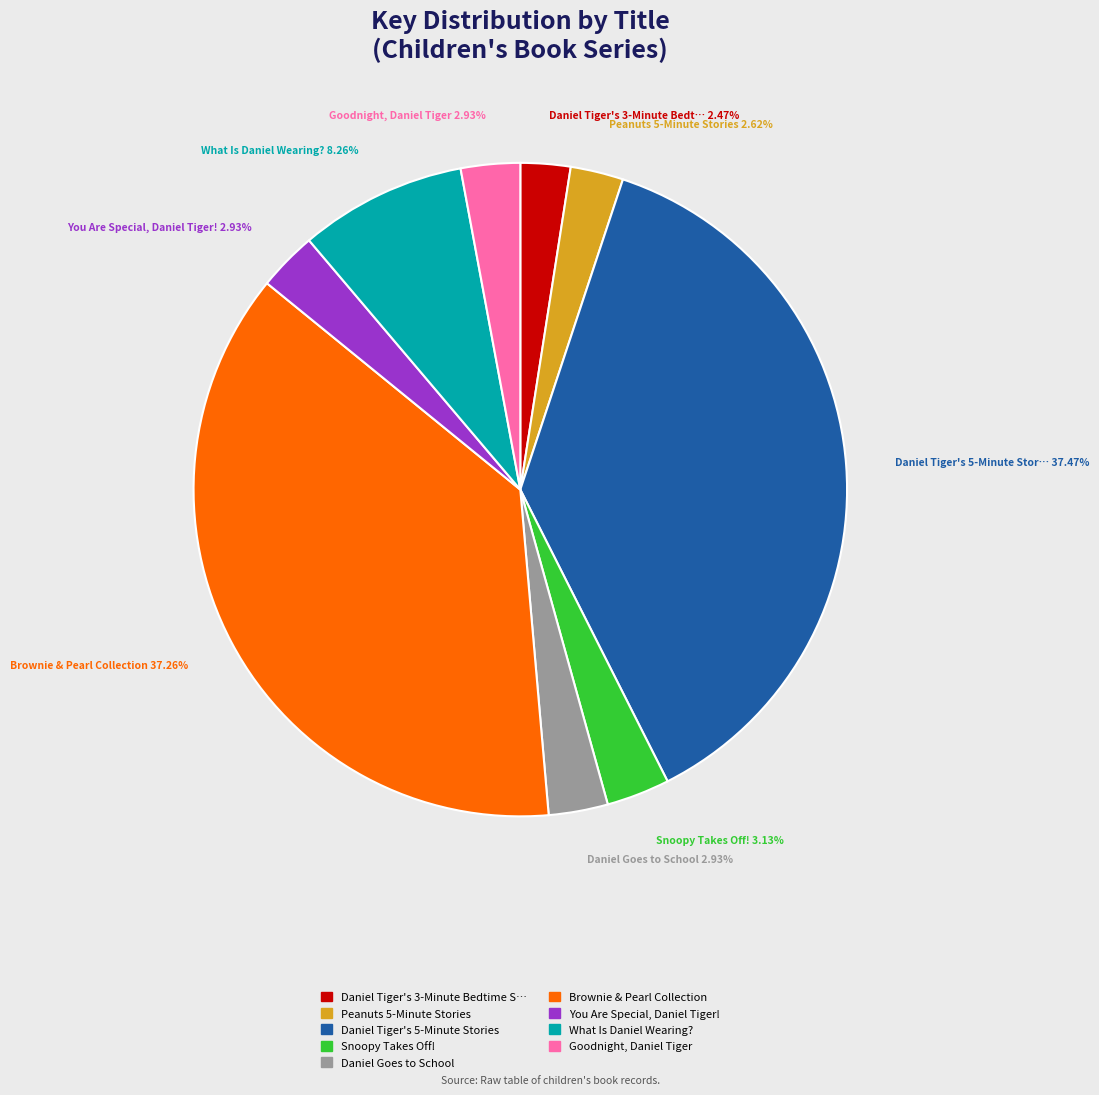

Is there any slice that represents more than half of the pie?

No